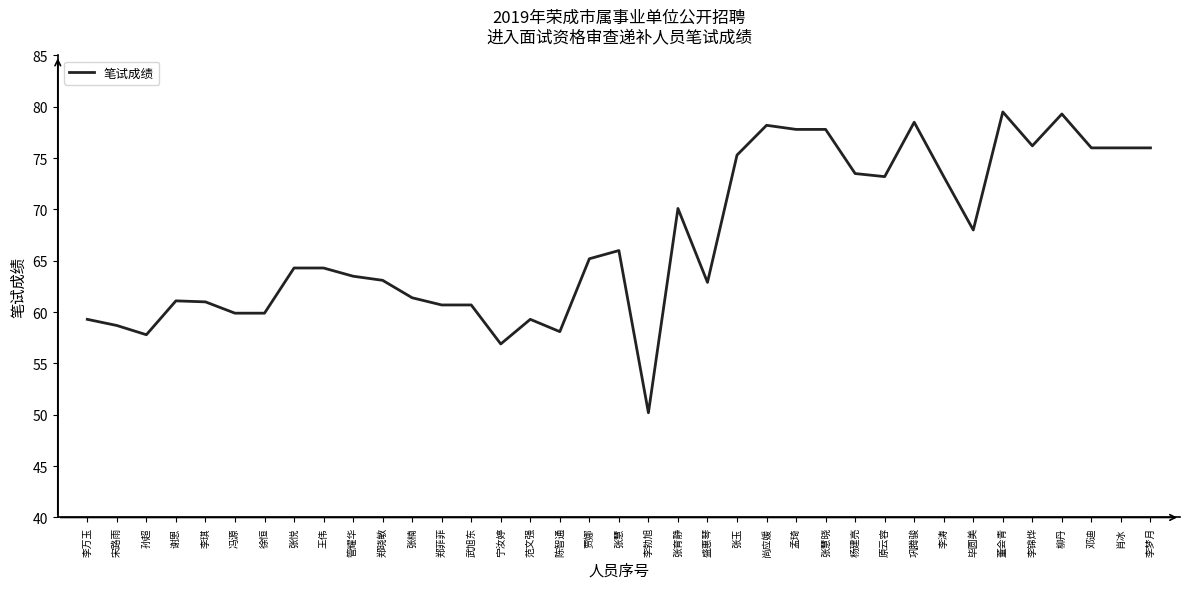

What is the ratio of the value at 盛惠琴 to the value at 宋路雨?

1.1